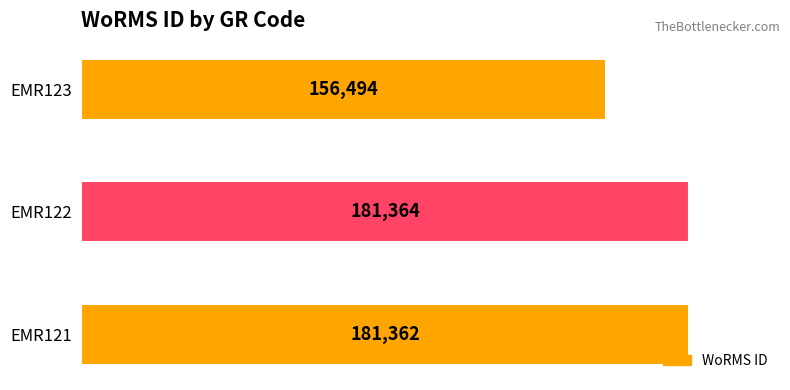

Which label corresponds to the largest value in the chart?

EMR122